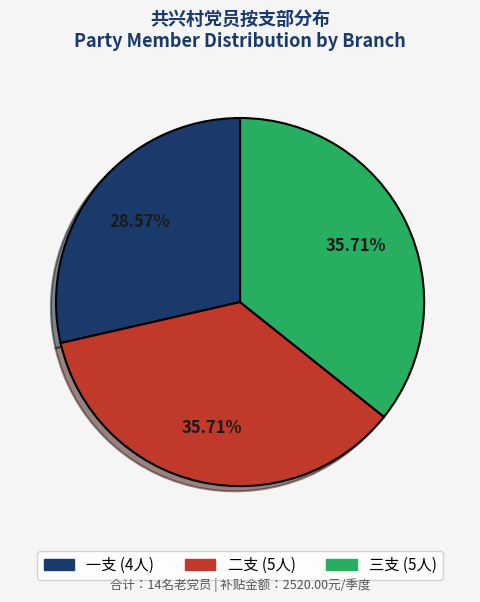

How many slices are in this pie chart?

3